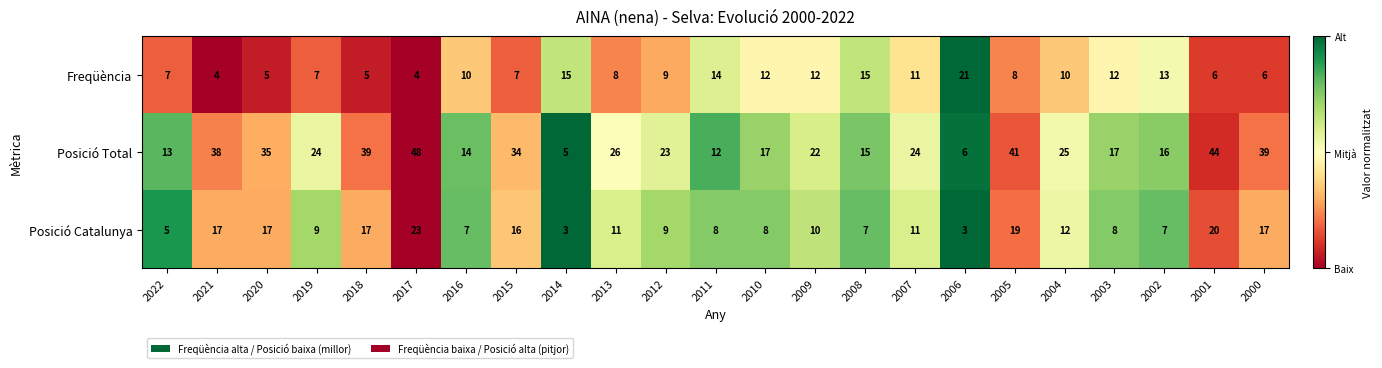

What is the sum of the Posició Catalunya values at 2001 and 2006?

23